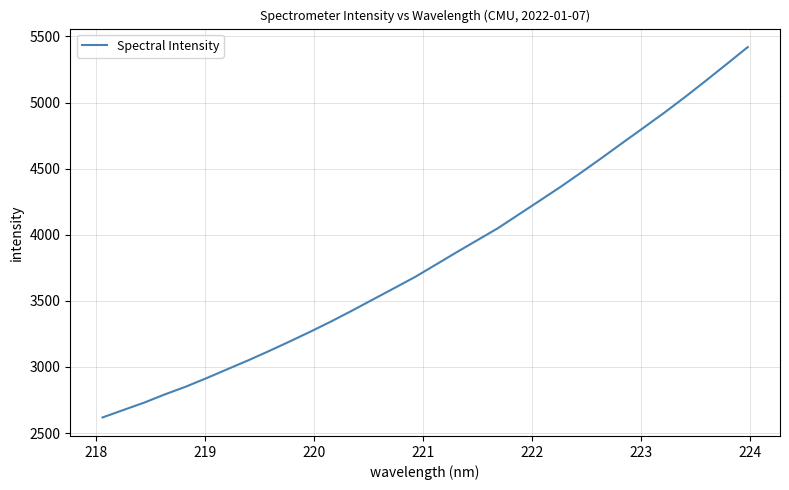

What is the smallest value displayed?

2618.3